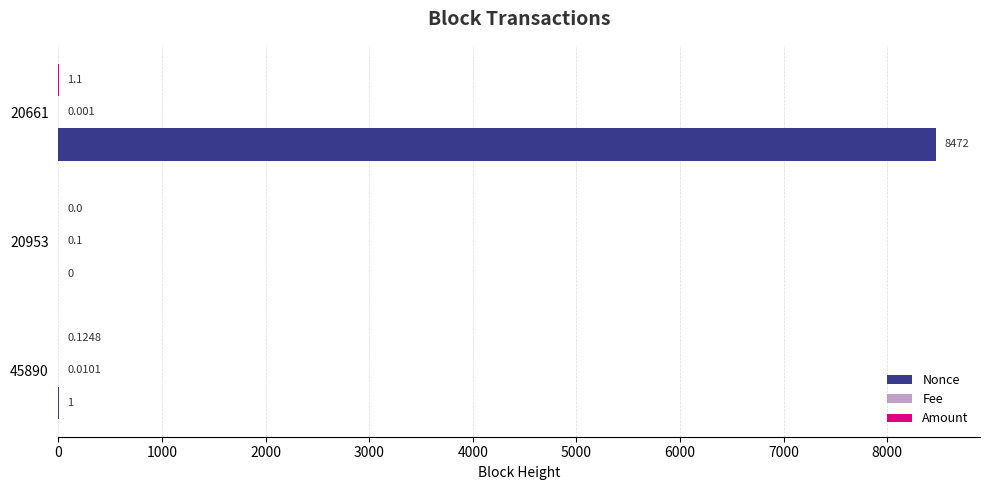

Between 20953 and 20661, which series saw the biggest shift?

Nonce